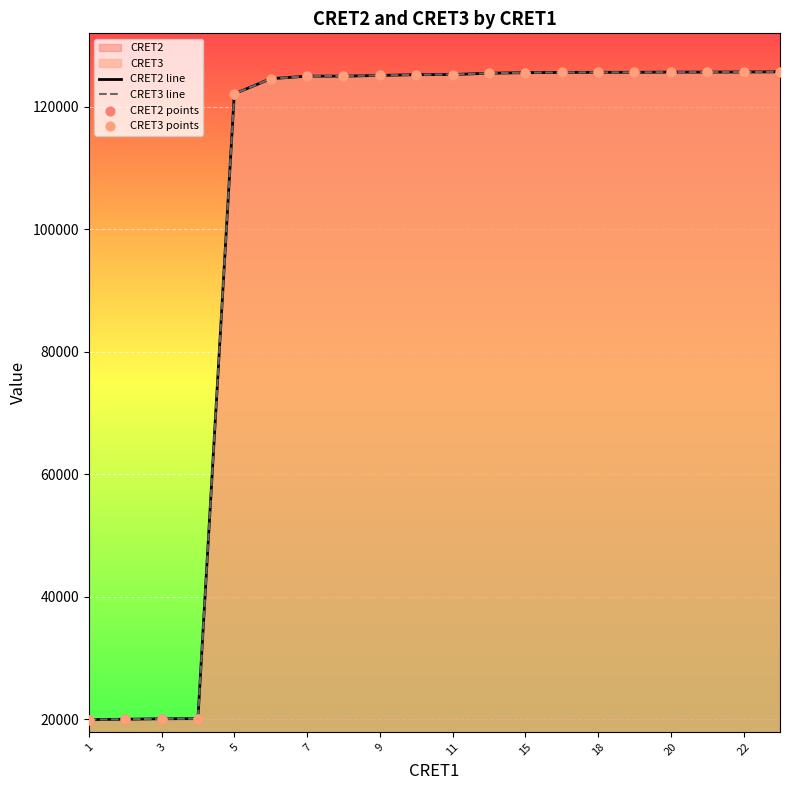

Which series has the largest total across all categories?

CRET3 line